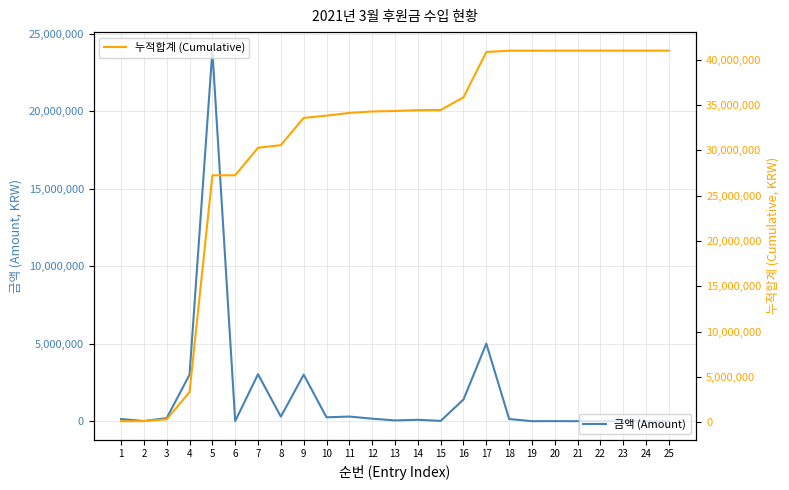

True or false: 누적합계 (Cumulative) and 금액 (Amount) intersect in this chart.

False